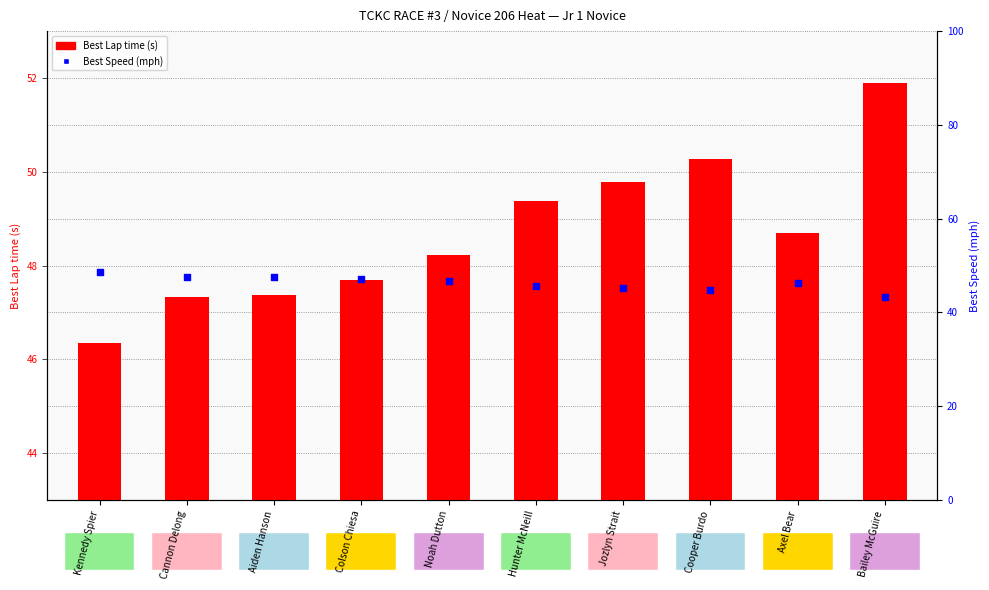

What is the total value across all series at Colson Chiesa?

94.9